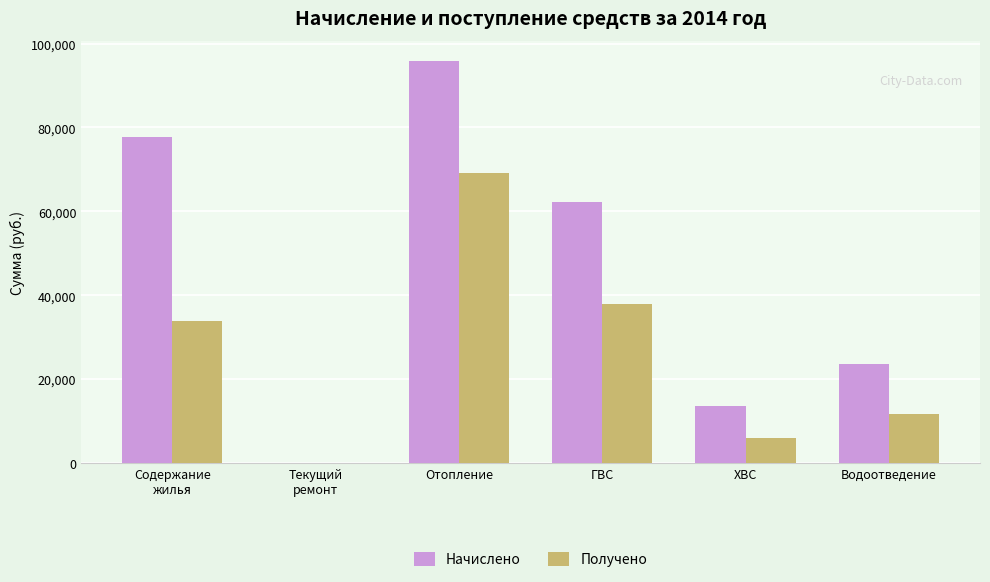

How many values in the Получено series exceed 33921?

3